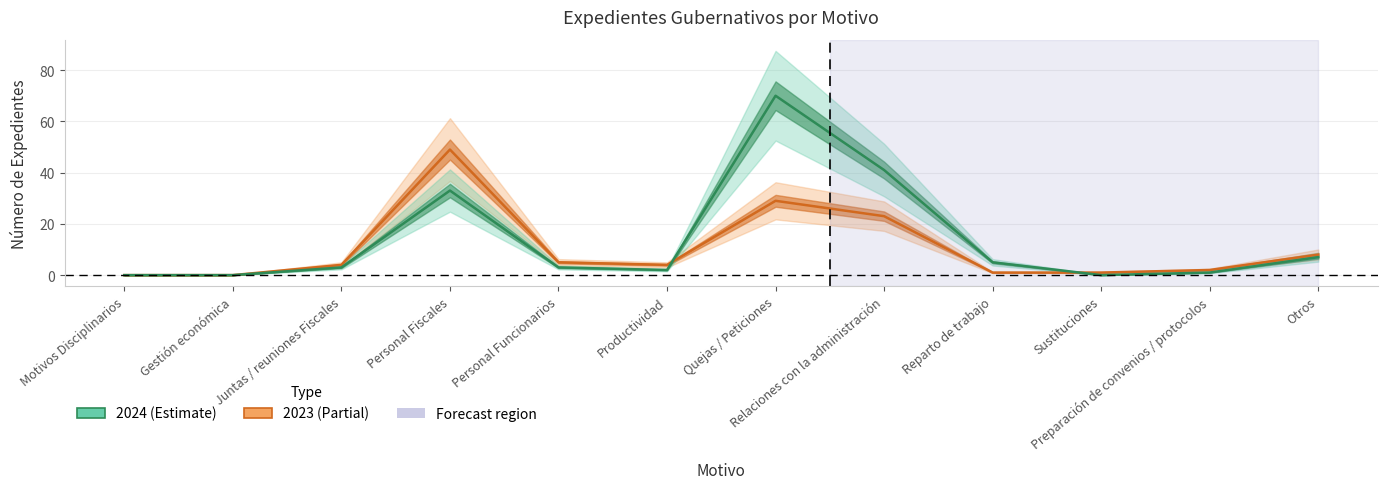

What is the label of the 2nd point from the right?

Preparación de convenios / protocolos